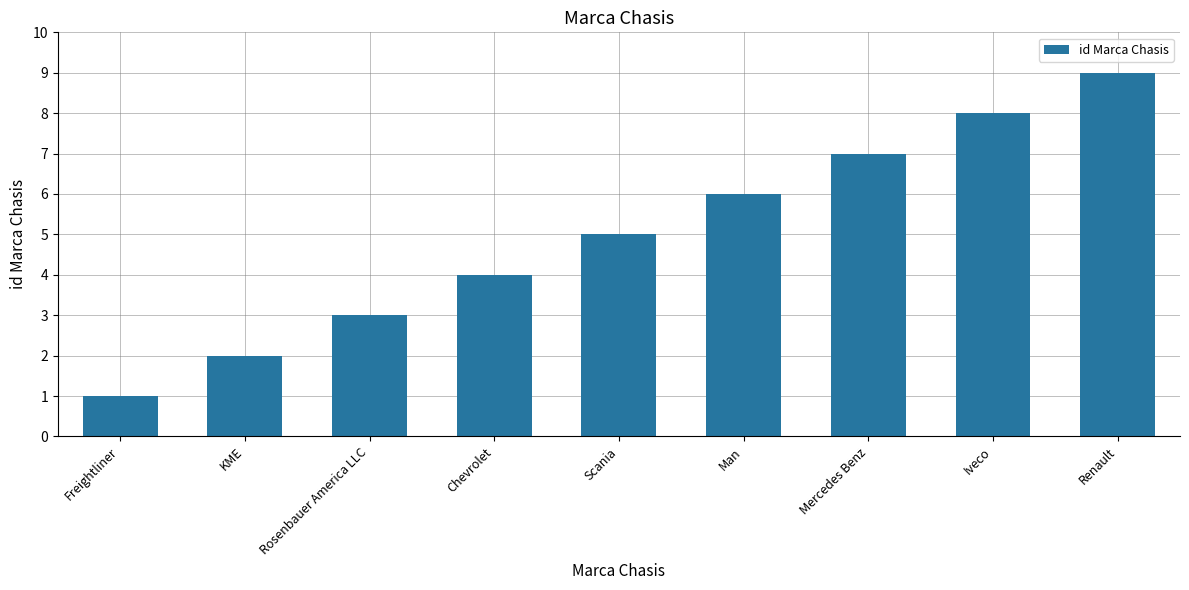

How many series are shown in this chart?

1